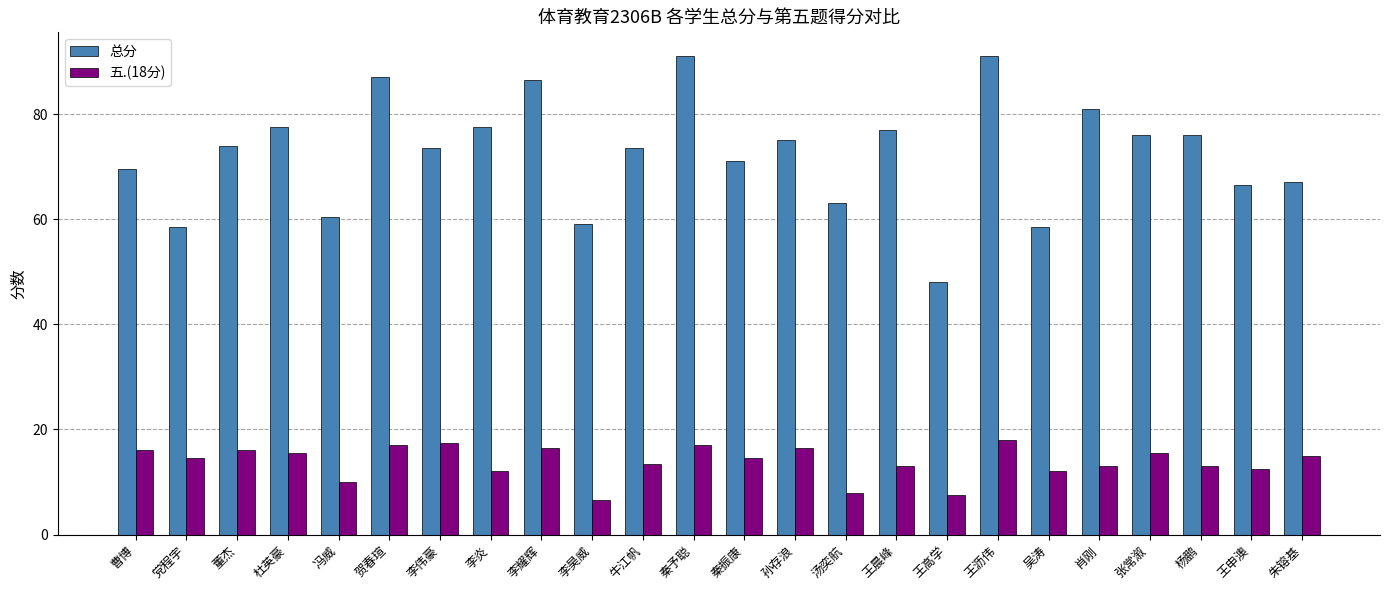

What is the difference between the second highest and second lowest values in the 总分 series?

32.5